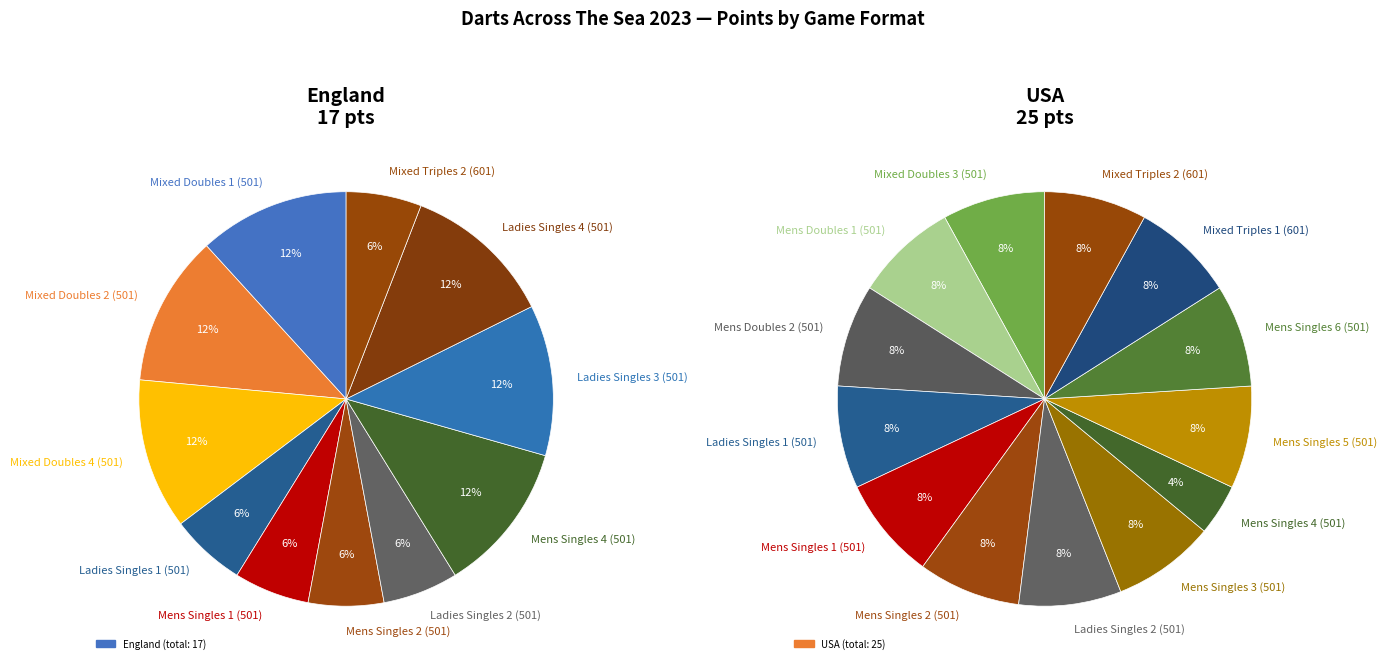

To the nearest percent, what percentage of the pie is 11?

12%